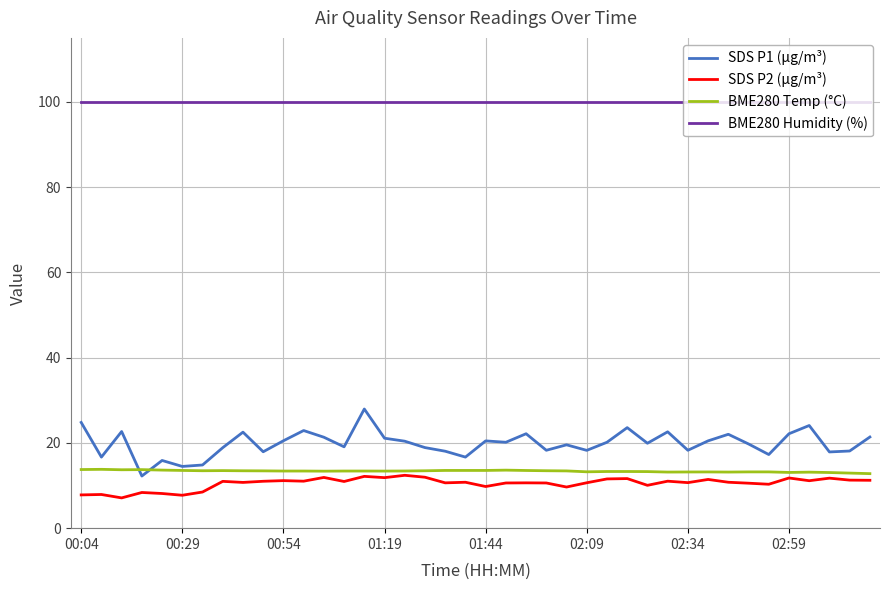

Count the number of data series in this chart.

4